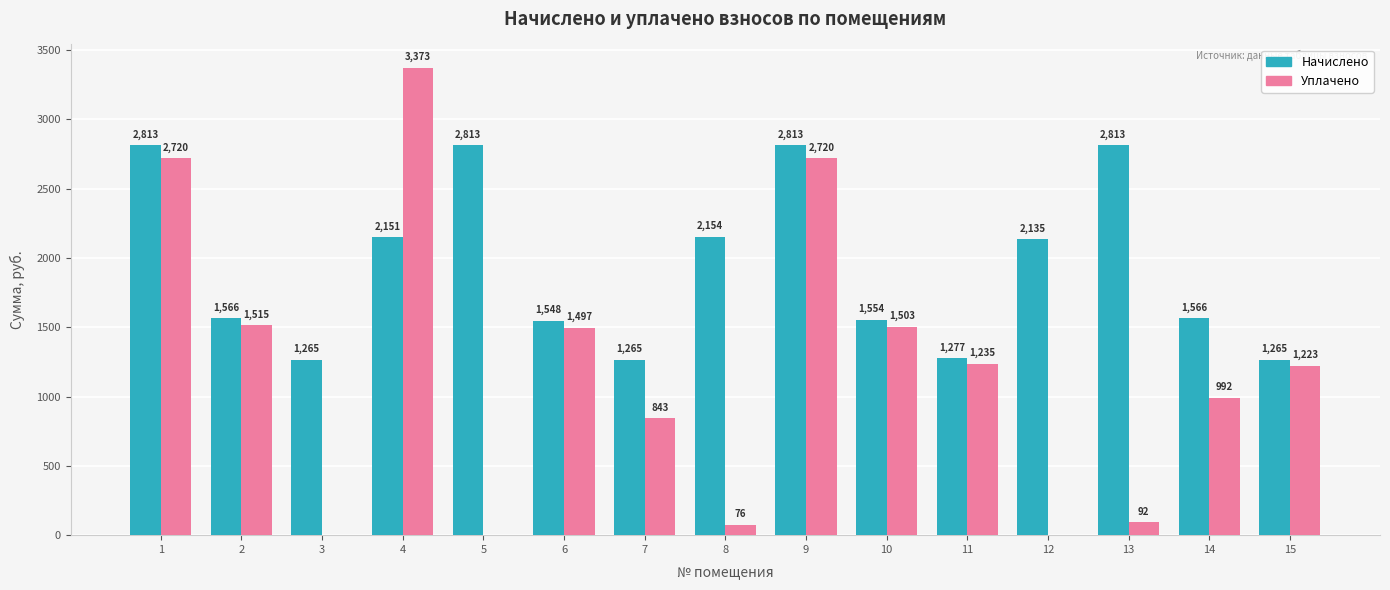

Between 3 and 11, which series saw the biggest shift?

Уплачено